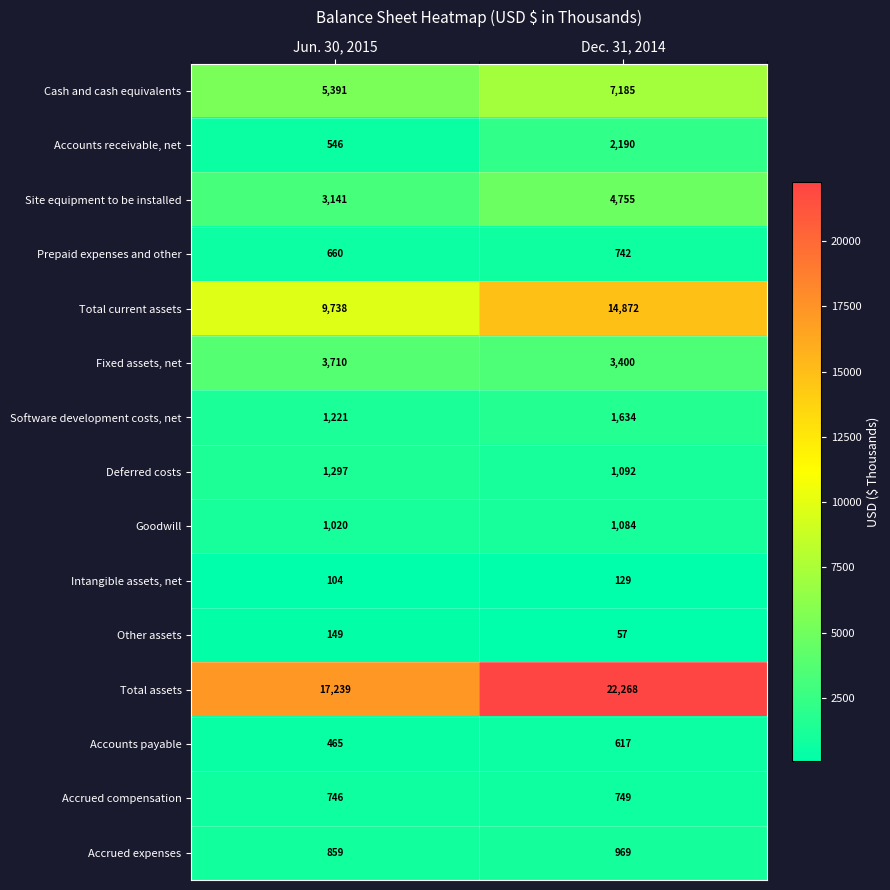

What is the difference between the Total current assets values at Jun. 30, 2015 and Dec. 31, 2014?

5134